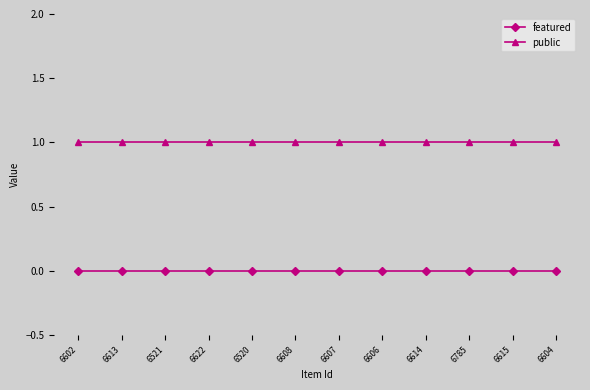

True or false: featured and public intersect in this chart.

False